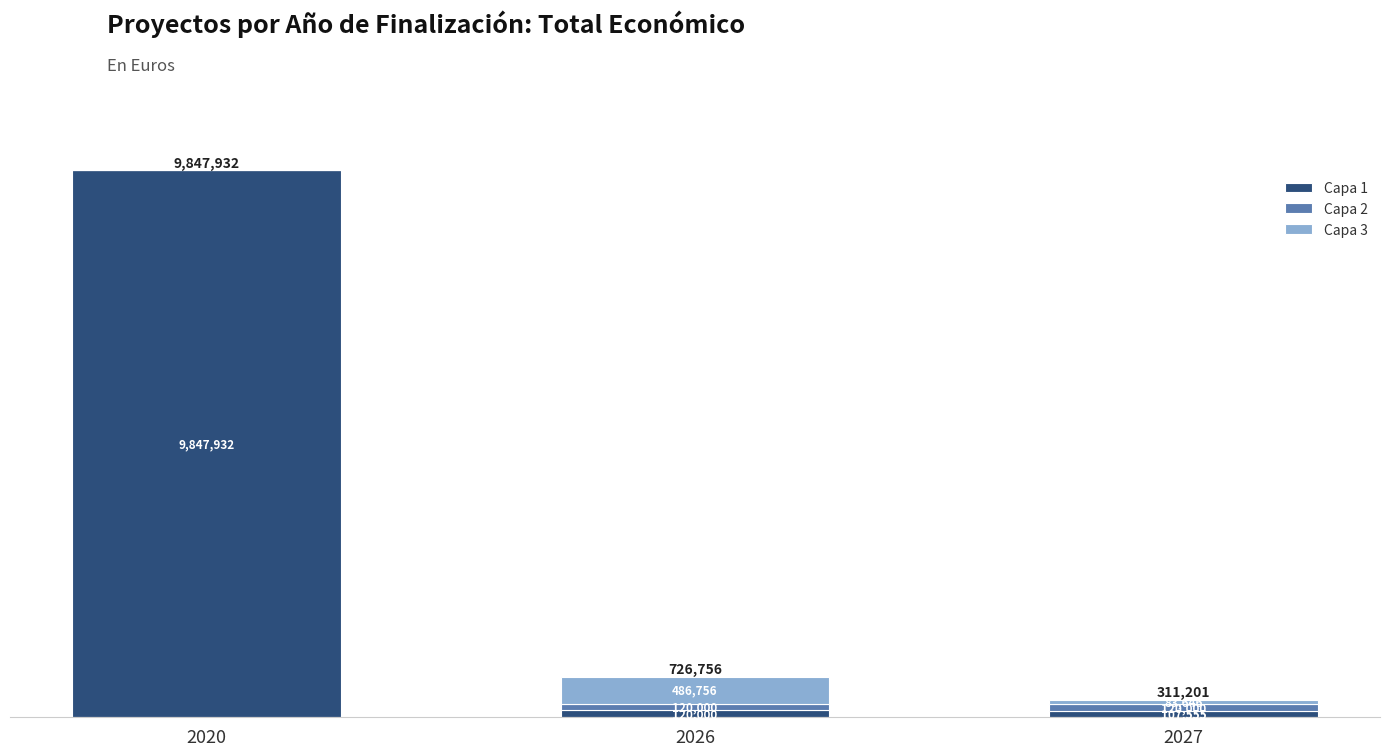

What is the approximate value of Capa 1 at 2020?

9847932